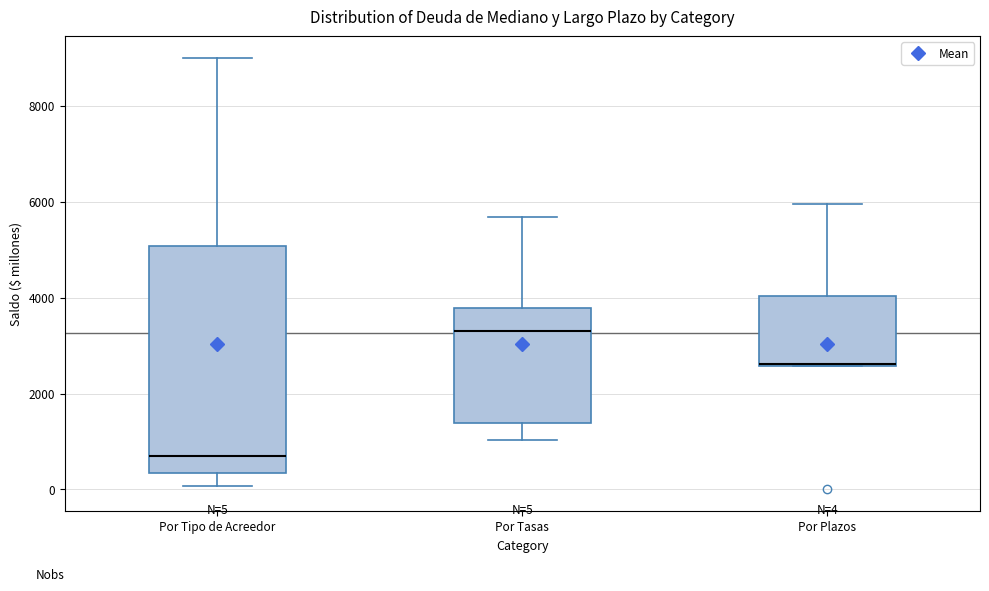

Which box's median line is the highest?

Por Tasas